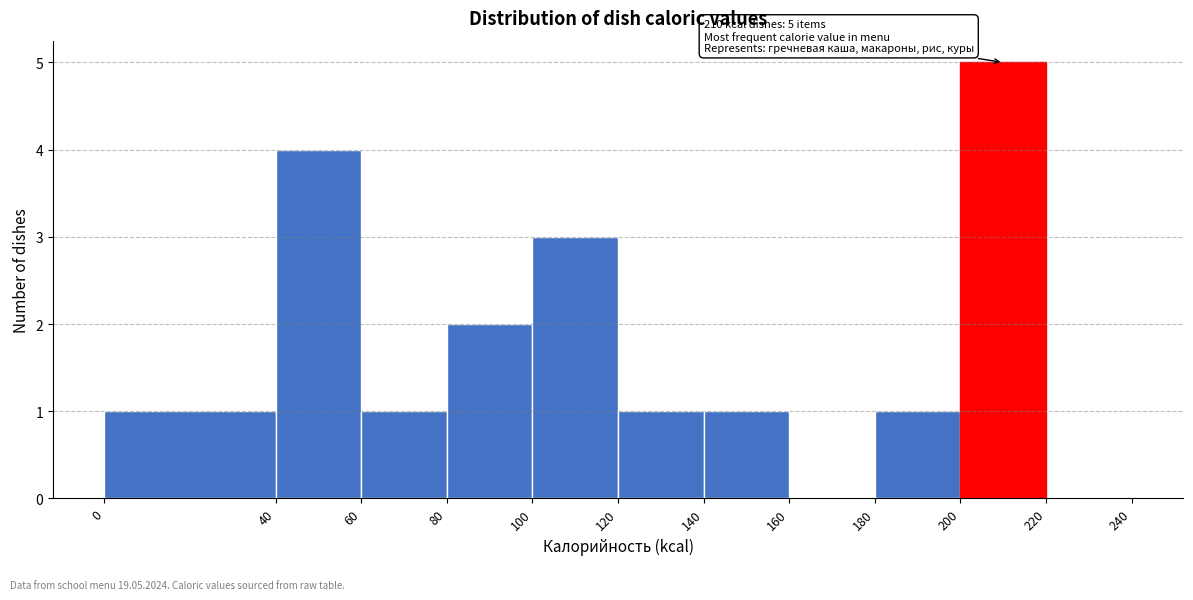

Which range on the x-axis has the tallest bar?

200 to 220